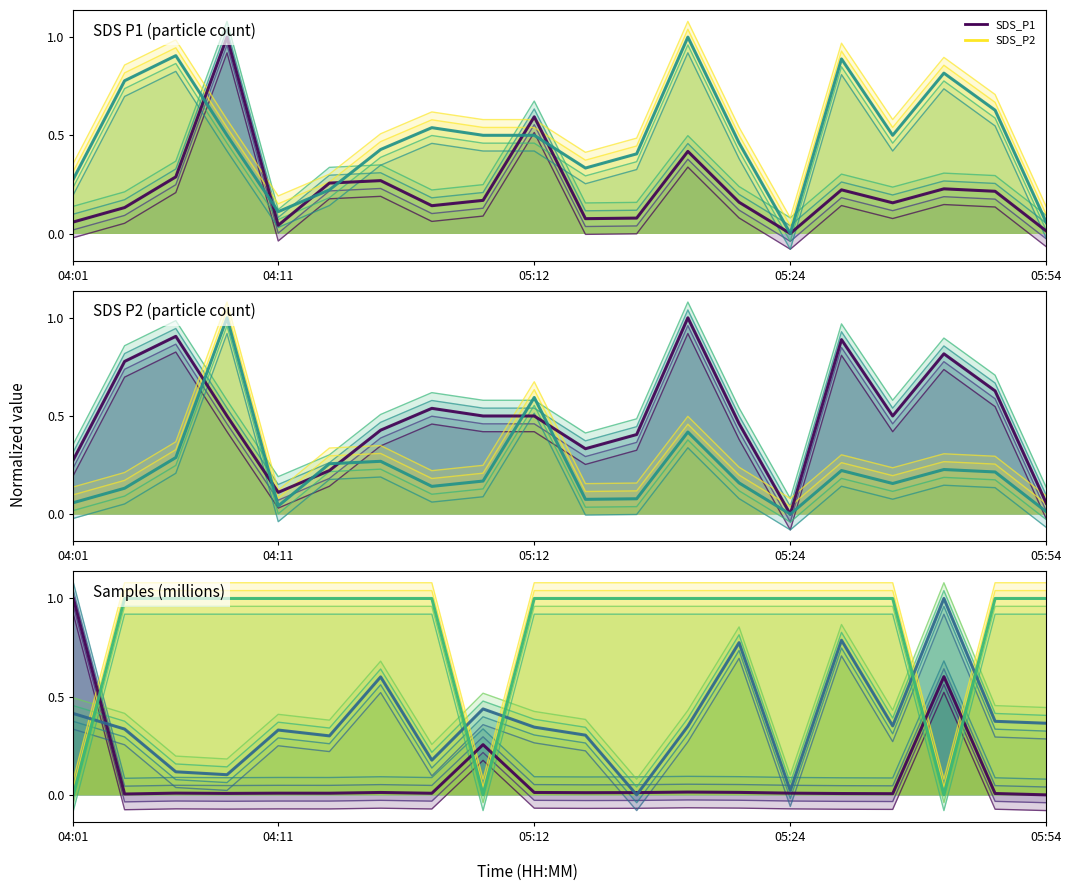

How many negative values does the SDS_P2 series have?

2